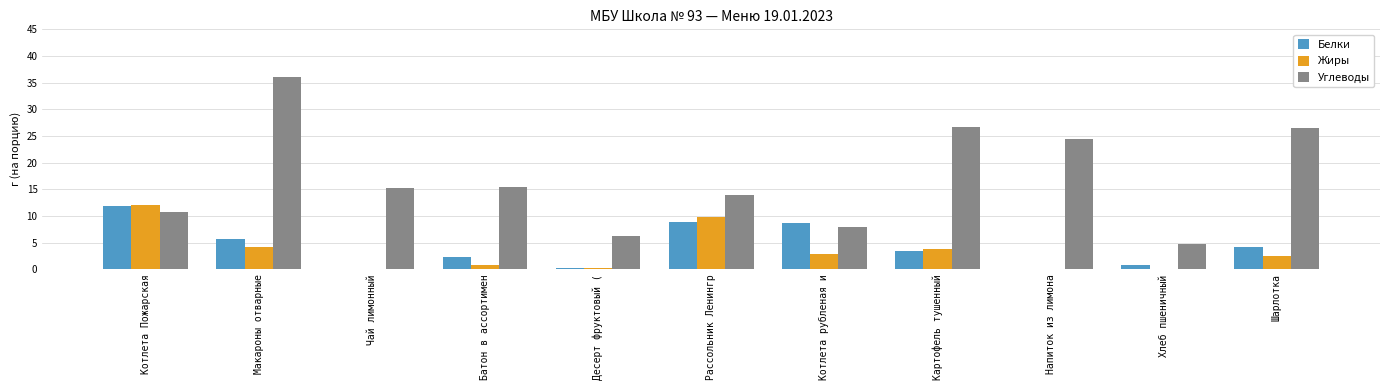

How many data points does each series have?

11